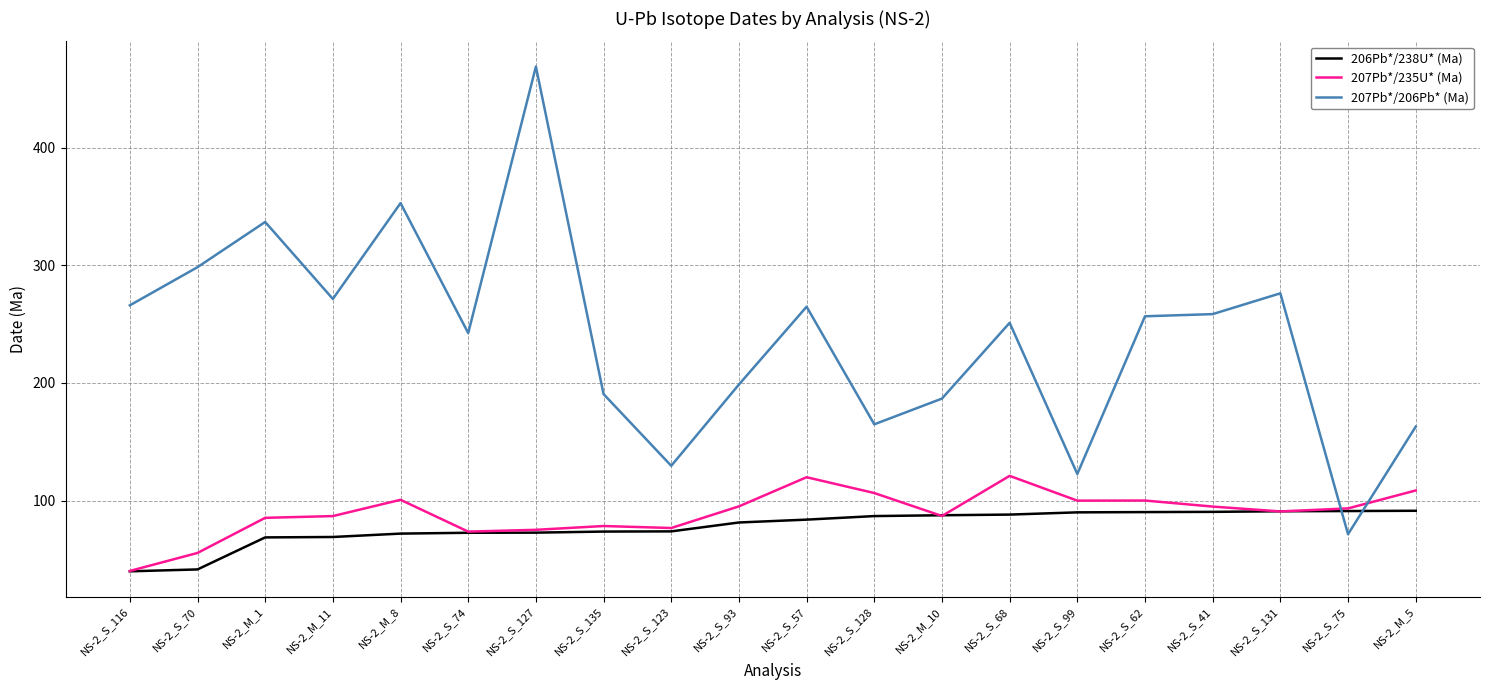

True or false: 207Pb*/235U* (Ma) has a value of 82.5 at NS-2_S_70.

False